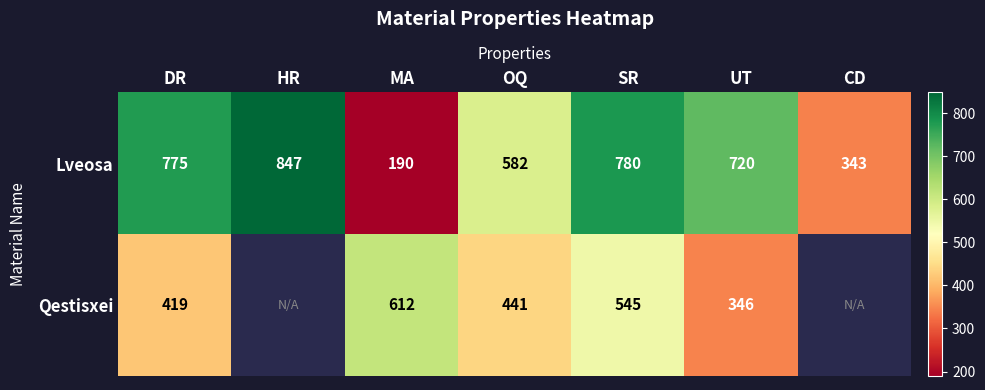

What is the difference between the second highest and minimum values in the Lveosa series?

590